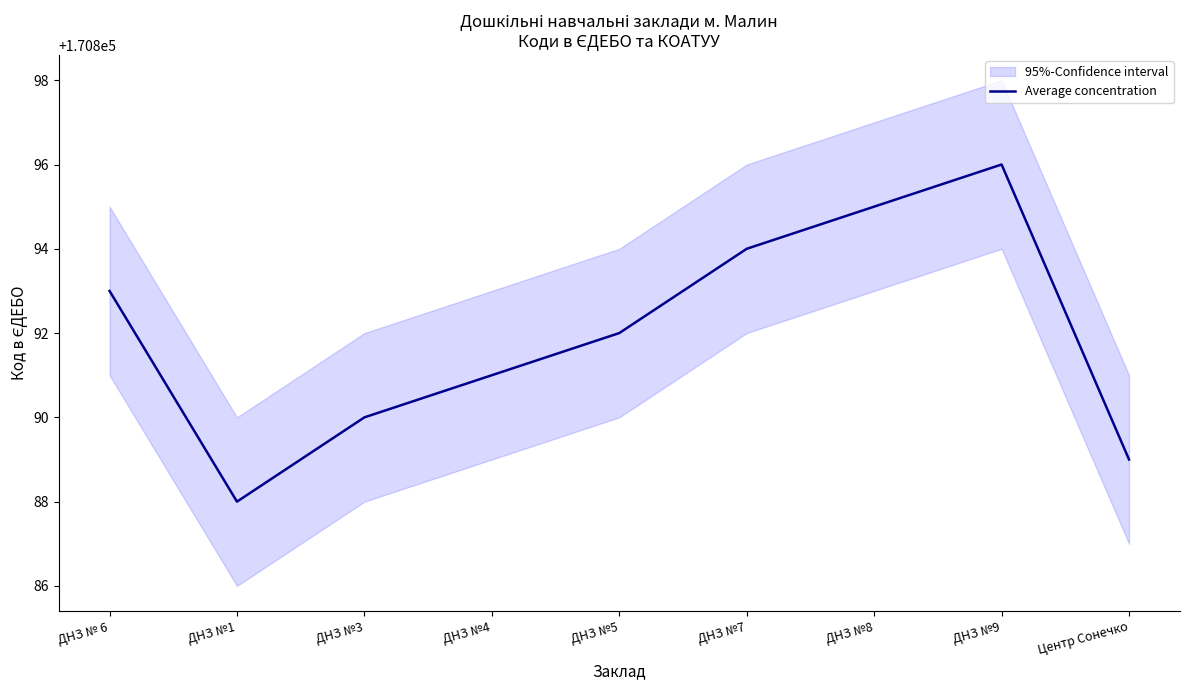

True or false: the data shows 93728 at ДНЗ №5.

False